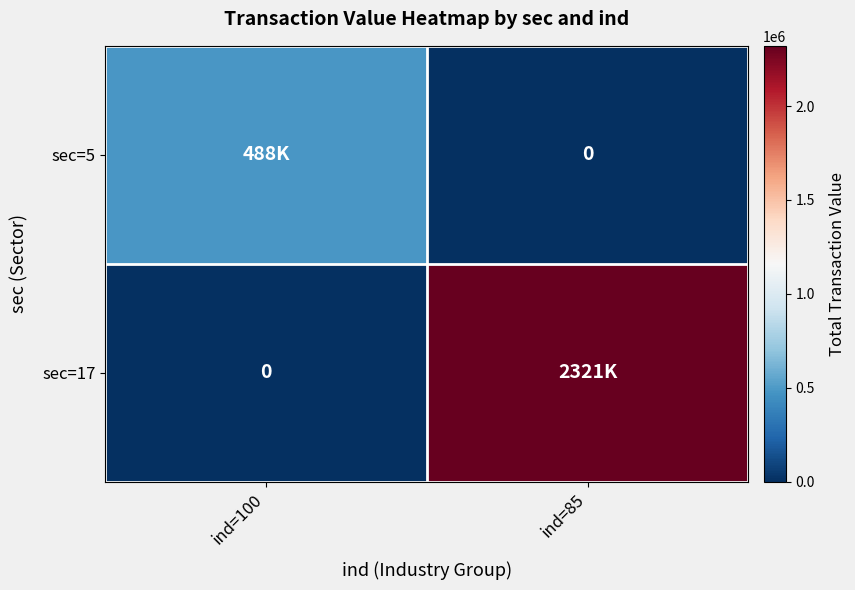

The value of sec=5 at ind=85 is -286091. True or false?

False